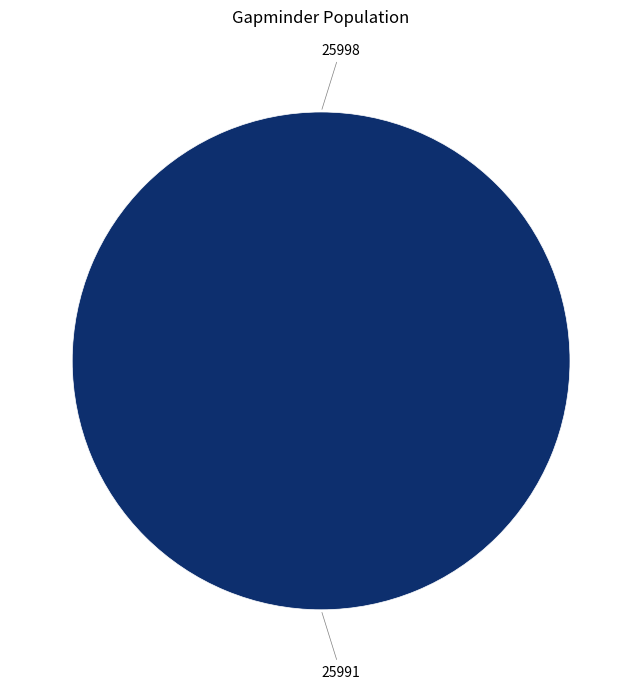

How many segments does this pie chart have?

2